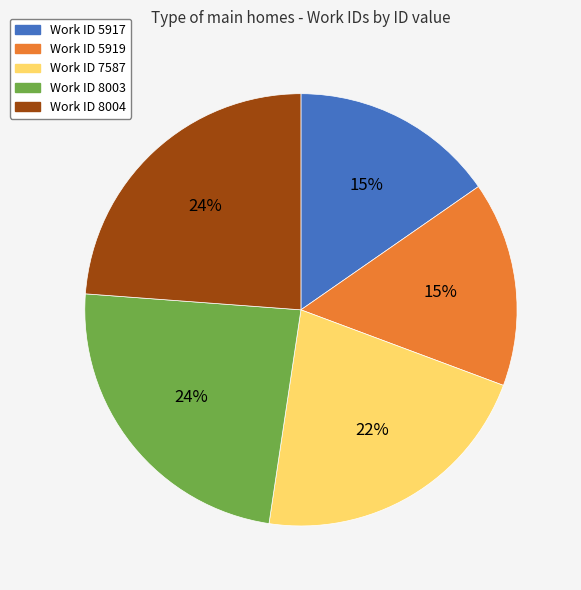

How many slices are in this pie chart?

5